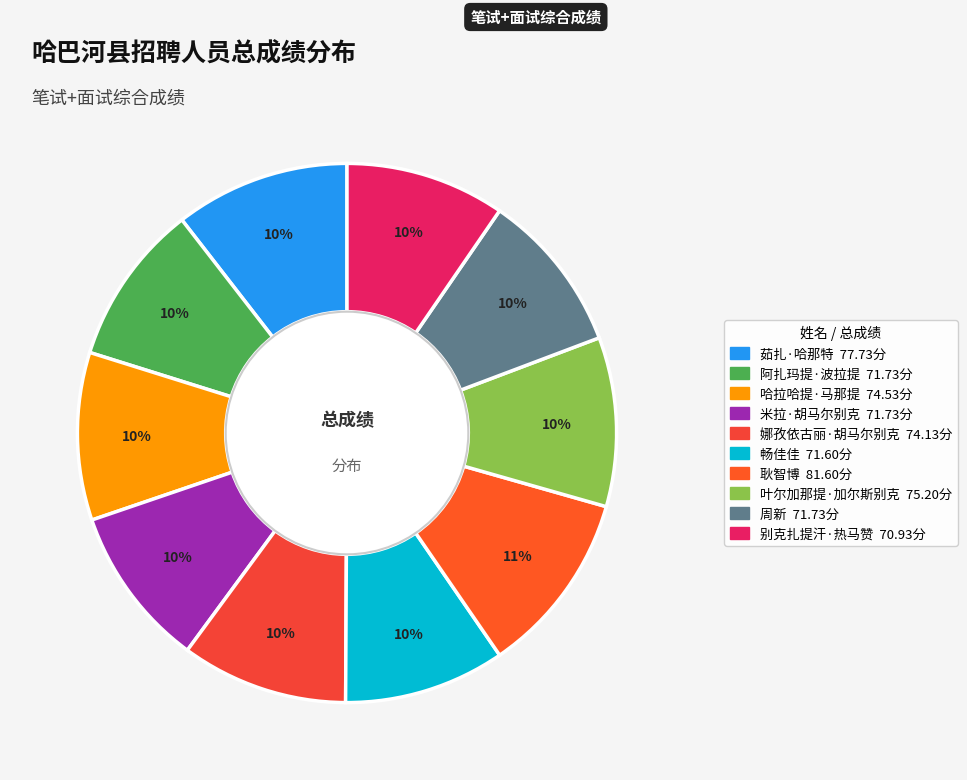

Is 周新 the majority of the pie?

No